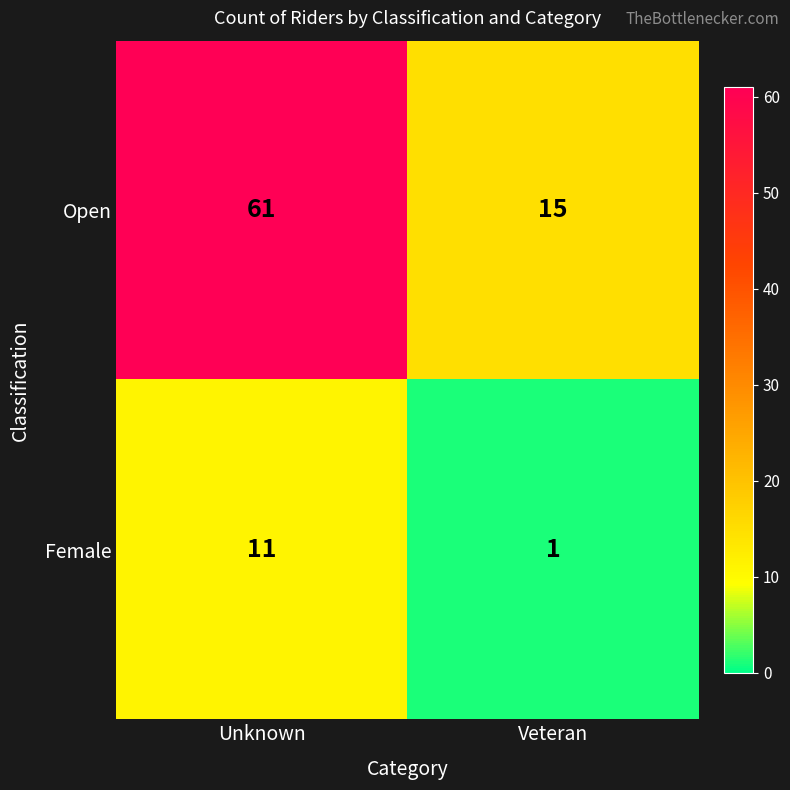

Which series changed the most between Unknown and Veteran?

Open